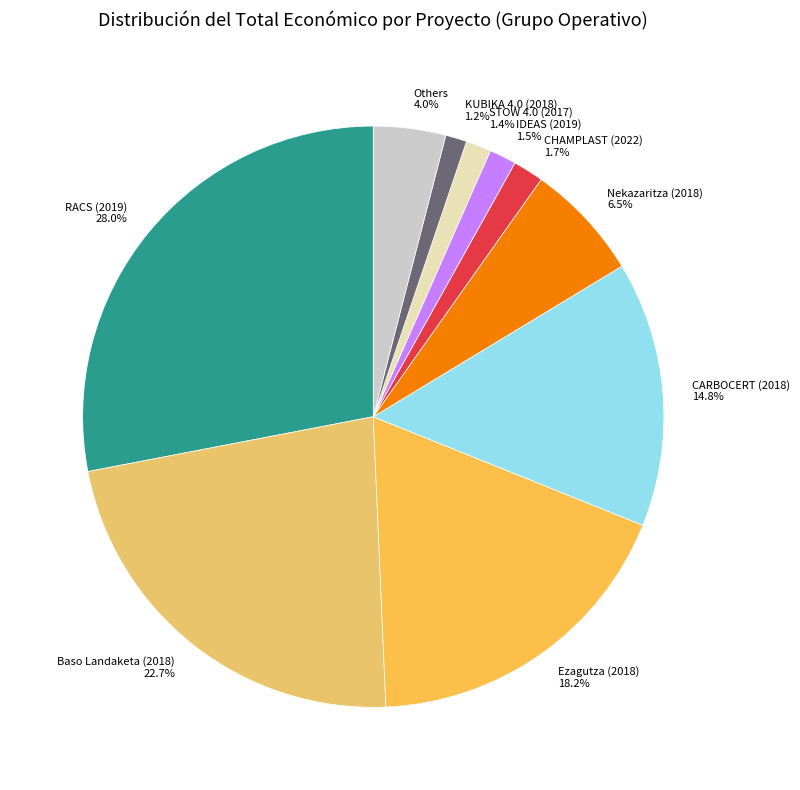

What is the total percentage of Baso Landaketa (2018) and RACS (2019)?

50.7%